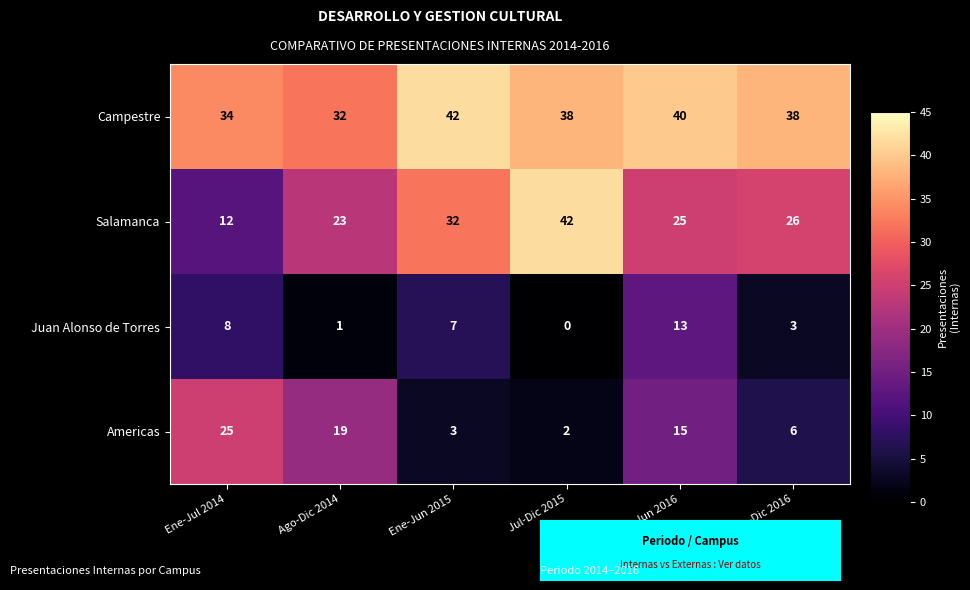

What is the sum of all Campestre values?

224